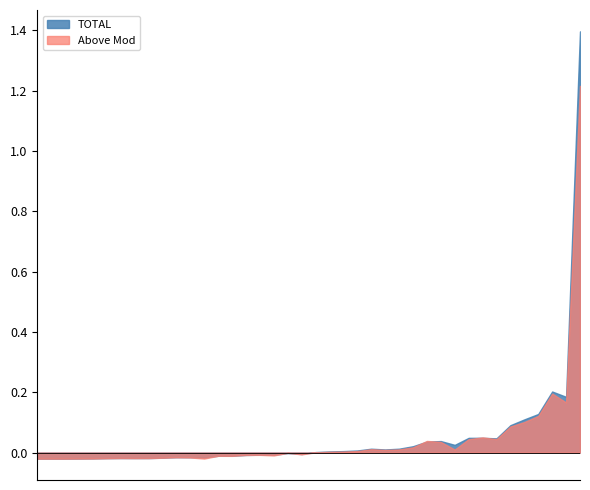

Rank the series by their maximum value, from lowest to highest.

Above Mod, TOTAL